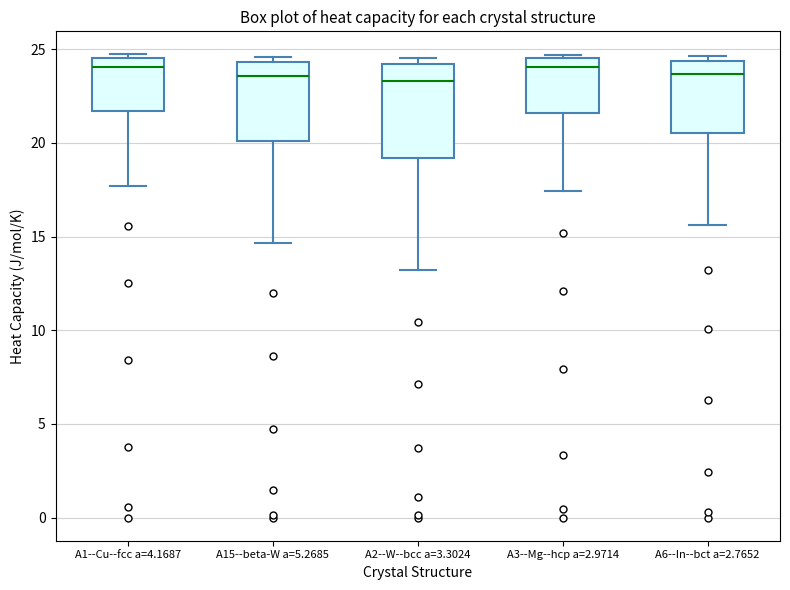

Where is the lower edge of the box for A1--Cu--fcc a=4.1687 on the y-axis? The values are not printed on the chart, so give them approximately, as read against the axis.

21.5